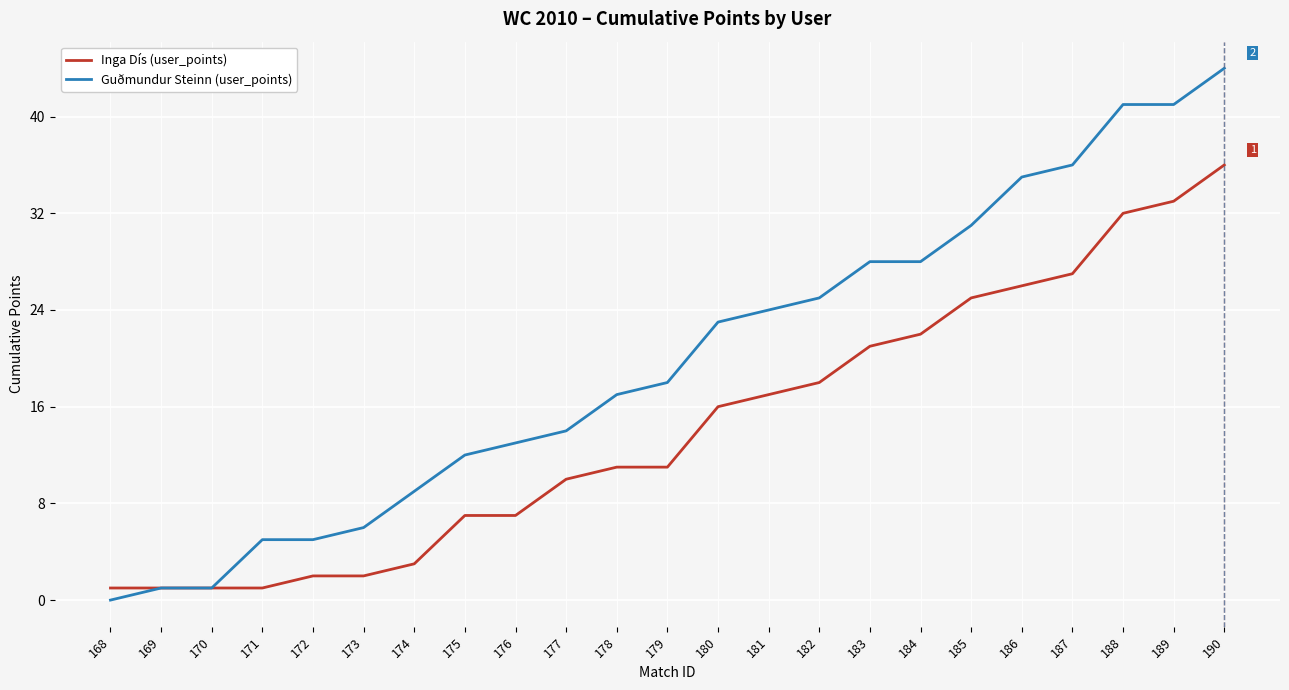

The Inga Dís (user_points) series shows 3 at 176. True or false?

False